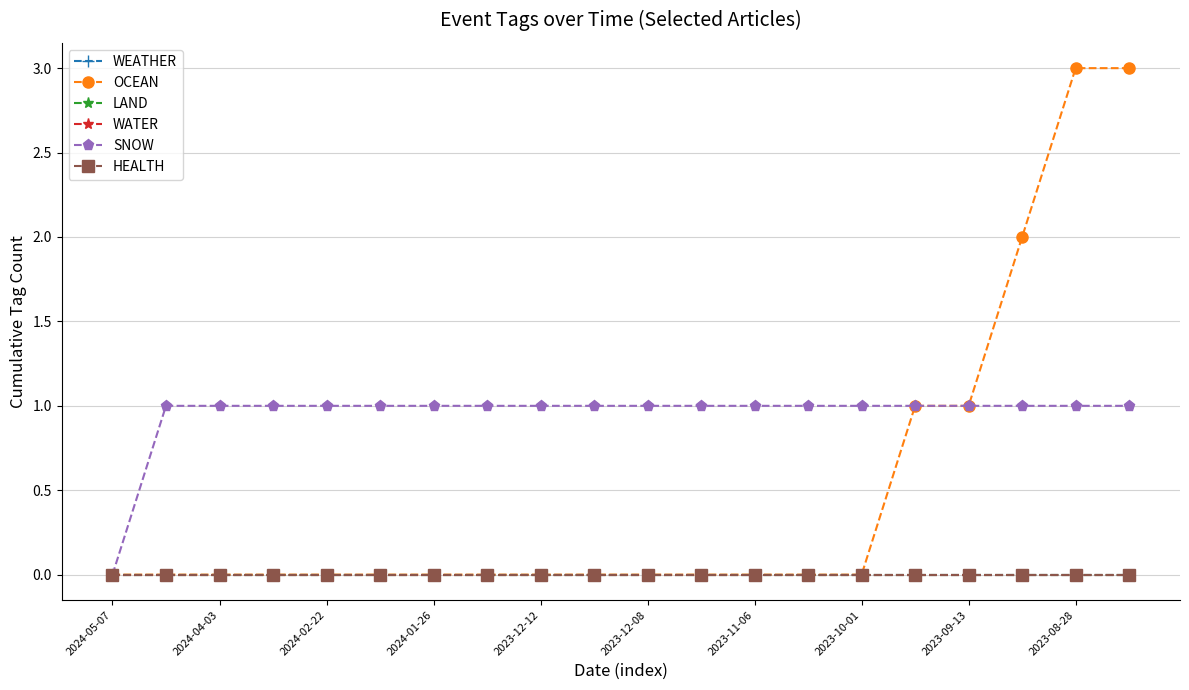

What is the difference between the maximum and minimum values in the OCEAN series?

3